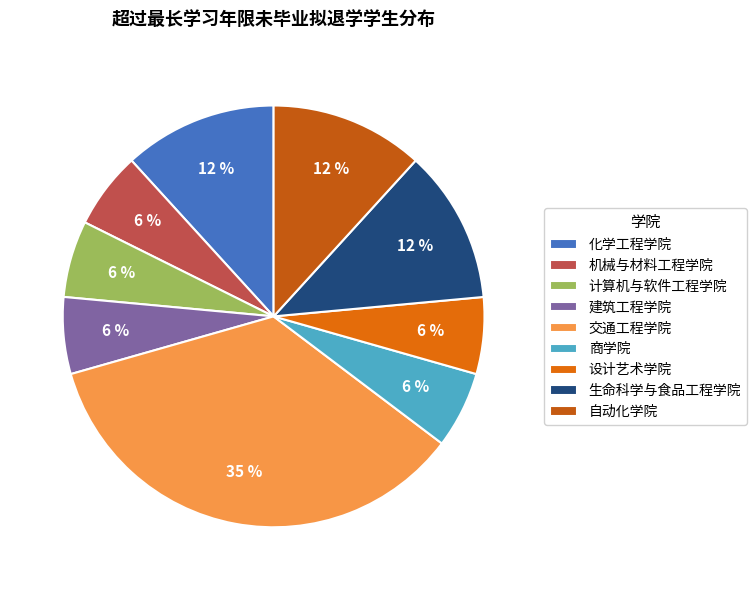

How many segments does this pie chart have?

9